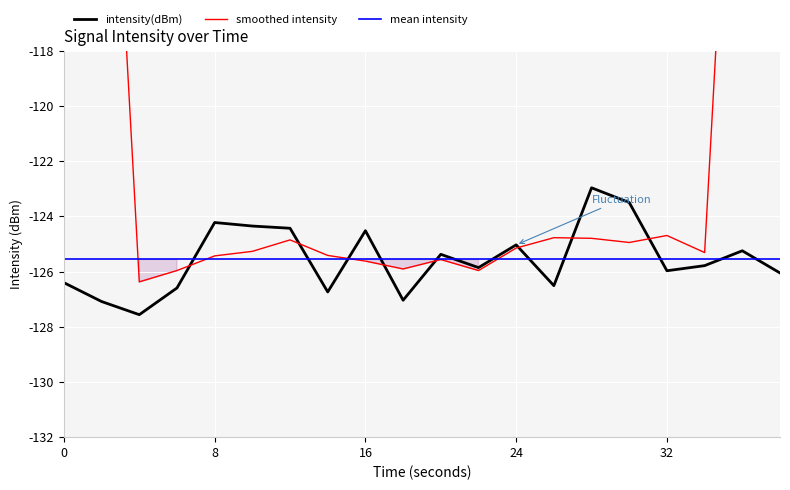

How many distinct data groups are displayed?

3